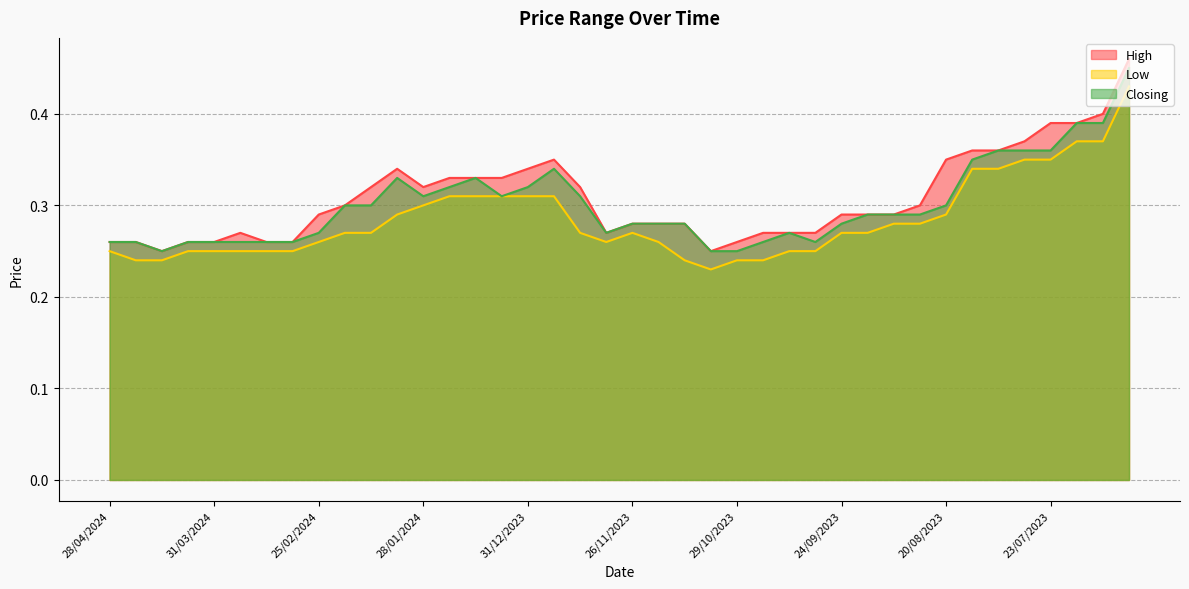

True or false: Closing and High cross at least once.

False